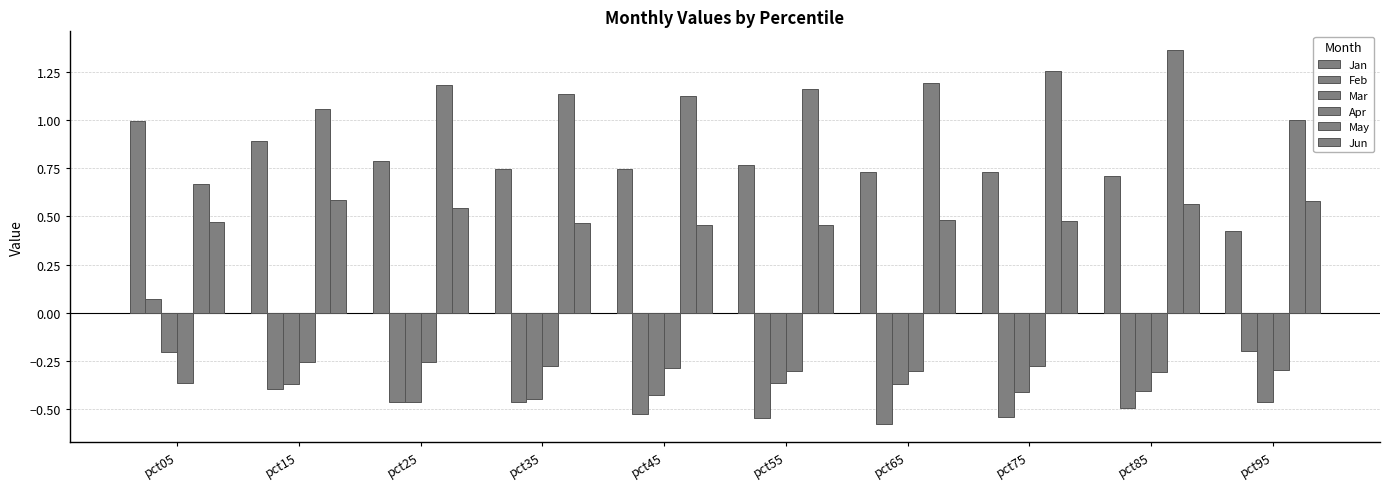

List the series in order of their peak value, lowest first.

Apr, Mar, Feb, Jun, Jan, May